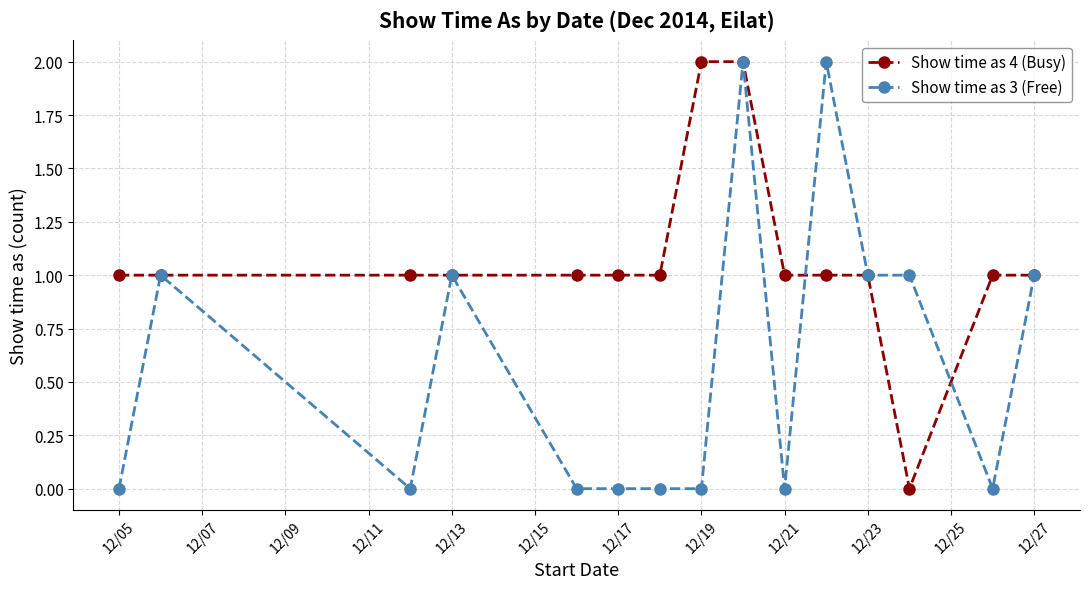

Which series has the largest total across all categories?

Show time as 4 (Busy)